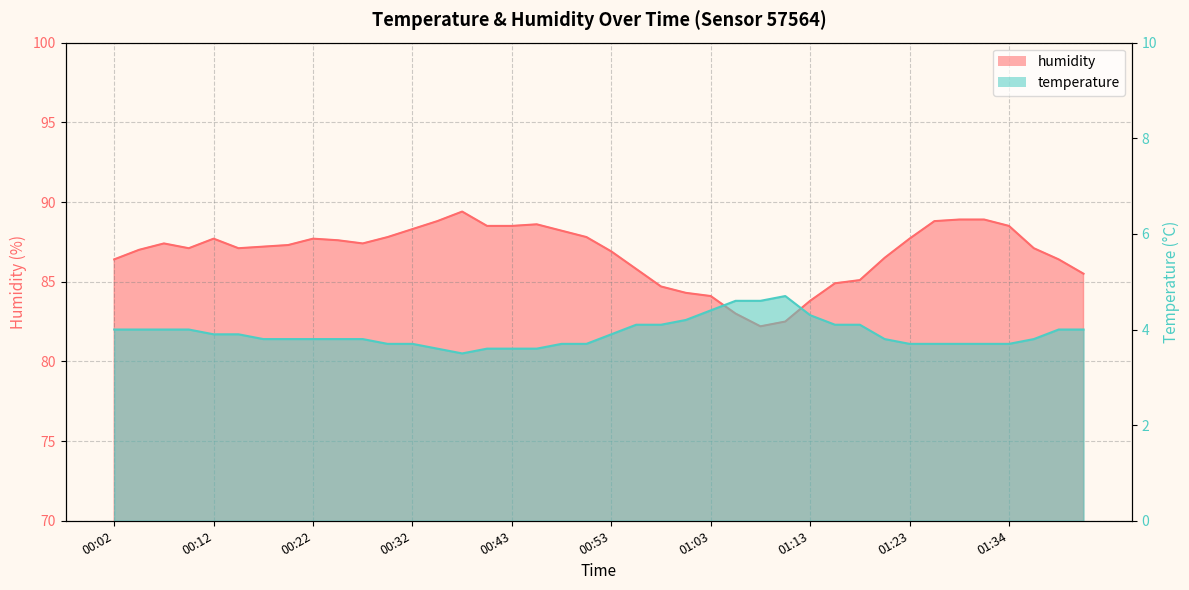

What position from the left is 00:32?

13